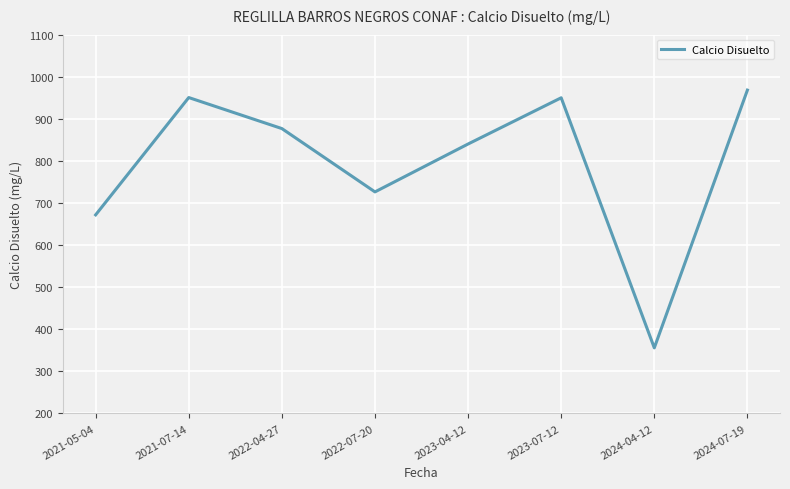

What is the average value?

792.4